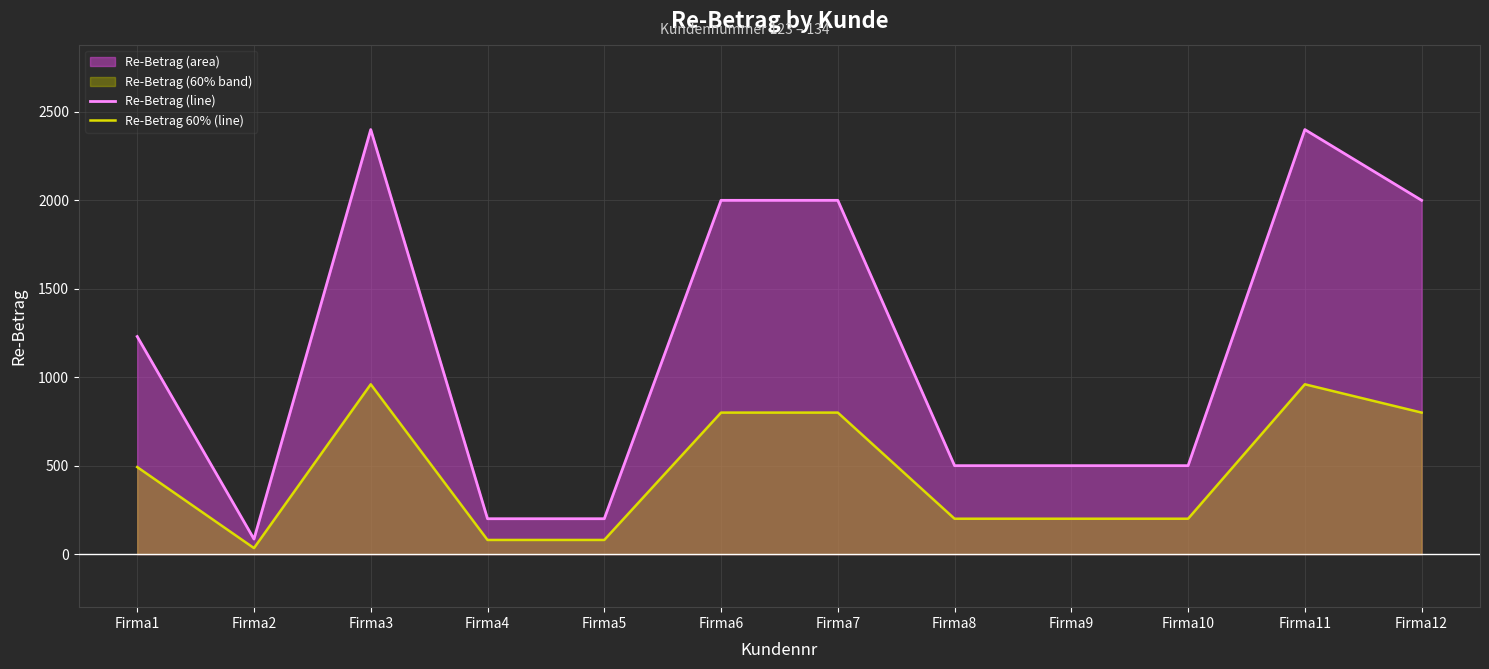

How many values in the Re-Betrag 60% (line) series exceed 492?

5